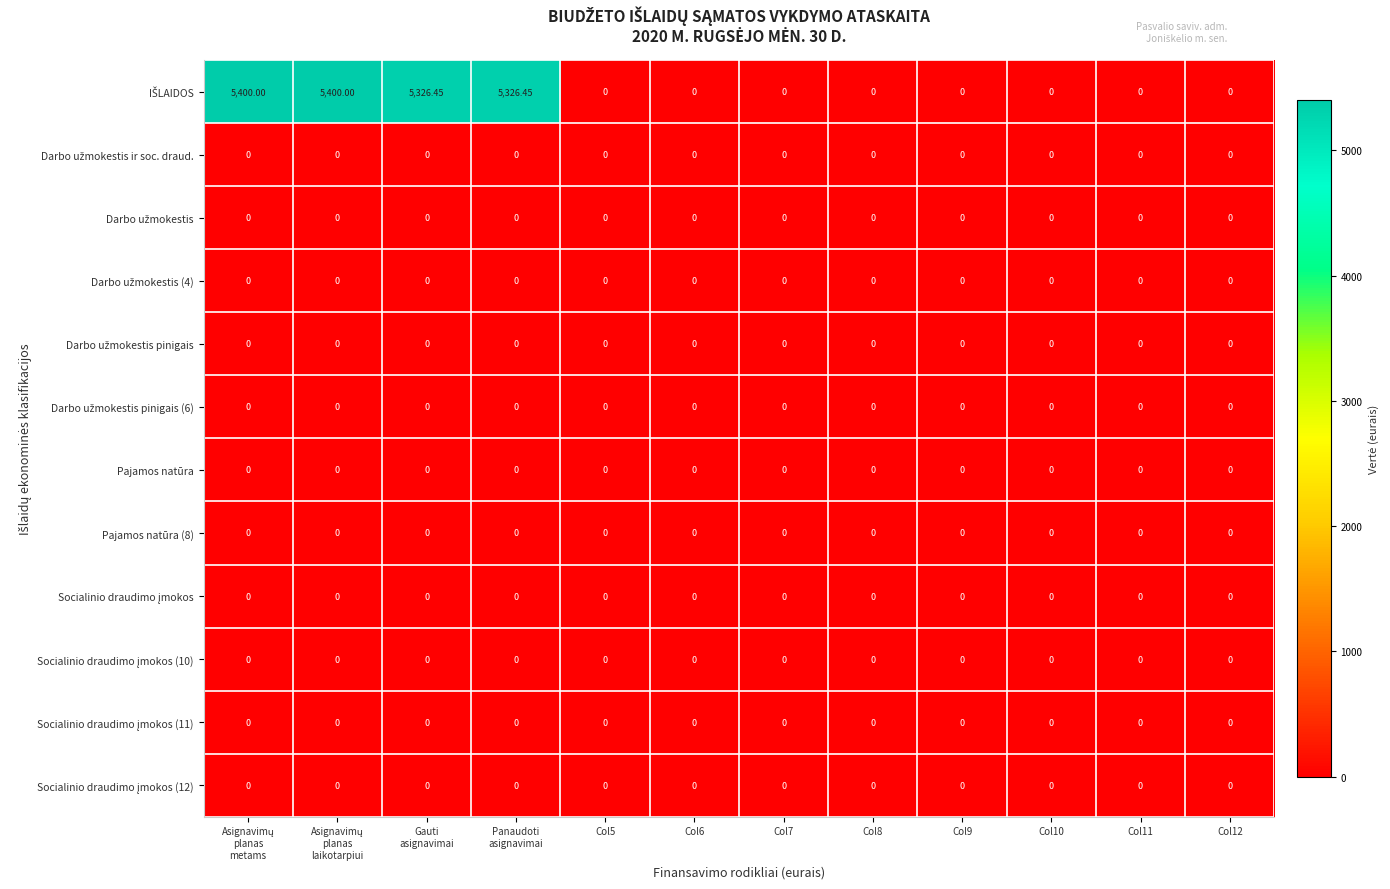

Which has a higher value, Col12 or Panaudoti
asignavimai?

Panaudoti
asignavimai